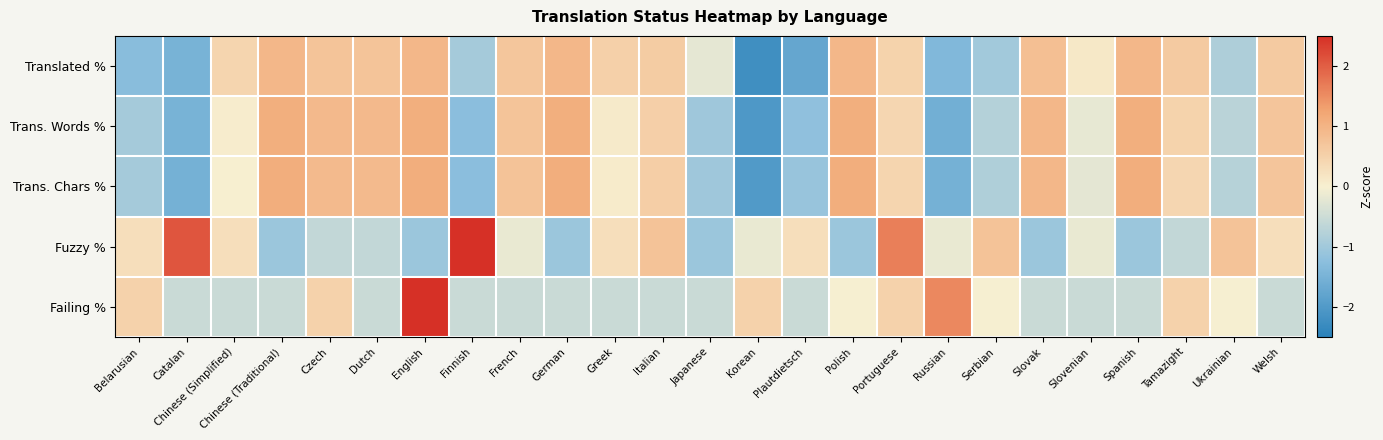

Reading left to right, extract all data points from this chart.

Translated %: Belarusian=-1.3	Catalan=-1.5	Chinese (Simplified)=0.4	Chinese (Traditional)=0.9	Czech=0.7	Dutch=0.7	English=0.9	Finnish=-0.9	French=0.7	German=0.9	Greek=0.5	Italian=0.6	Japanese=-0.2	Korean=-2.2	Plautdietsch=-1.8	Polish=0.9	Portuguese=0.5	Russian=-1.4	Serbian=-1.0	Slovak=0.8	Slovenian=0.1	Spanish=0.9	Tamazight=0.6	Ukrainian=-0.9	Welsh=0.6
Trans. Words %: Belarusian=-0.9	Catalan=-1.5	Chinese (Simplified)=0.1	Chinese (Traditional)=1.1	Czech=0.9	Dutch=0.9	English=1.1	Finnish=-1.3	French=0.7	German=1.1	Greek=0.1	Italian=0.5	Japanese=-1.0	Korean=-2.0	Plautdietsch=-1.2	Polish=1.1	Portuguese=0.4	Russian=-1.6	Serbian=-0.8	Slovak=0.9	Slovenian=-0.2	Spanish=1.1	Tamazight=0.5	Ukrainian=-0.7	Welsh=0.7
Trans. Chars %: Belarusian=-0.9	Catalan=-1.5	Chinese (Simplified)=0.0	Chinese (Traditional)=1.1	Czech=0.9	Dutch=0.9	English=1.1	Finnish=-1.3	French=0.7	German=1.1	Greek=0.1	Italian=0.6	Japanese=-1.0	Korean=-2.0	Plautdietsch=-1.1	Polish=1.1	Portuguese=0.4	Russian=-1.5	Serbian=-0.8	Slovak=1.0	Slovenian=-0.2	Spanish=1.1	Tamazight=0.4	Ukrainian=-0.7	Welsh=0.7
Fuzzy %: Belarusian=0.3	Catalan=2.1	Chinese (Simplified)=0.3	Chinese (Traditional)=-1.1	Czech=-0.6	Dutch=-0.6	English=-1.1	Finnish=2.6	French=-0.2	German=-1.1	Greek=0.3	Italian=0.7	Japanese=-1.1	Korean=-0.2	Plautdietsch=0.3	Polish=-1.1	Portuguese=1.6	Russian=-0.2	Serbian=0.7	Slovak=-1.1	Slovenian=-0.2	Spanish=-1.1	Tamazight=-0.6	Ukrainian=0.7	Welsh=0.3
Failing %: Belarusian=0.5	Catalan=-0.5	Chinese (Simplified)=-0.5	Chinese (Traditional)=-0.5	Czech=0.5	Dutch=-0.5	English=4.1	Finnish=-0.5	French=-0.5	German=-0.5	Greek=-0.5	Italian=-0.5	Japanese=-0.5	Korean=0.5	Plautdietsch=-0.5	Polish=-0.0	Portuguese=0.5	Russian=1.6	Serbian=-0.0	Slovak=-0.5	Slovenian=-0.5	Spanish=-0.5	Tamazight=0.5	Ukrainian=-0.0	Welsh=-0.5